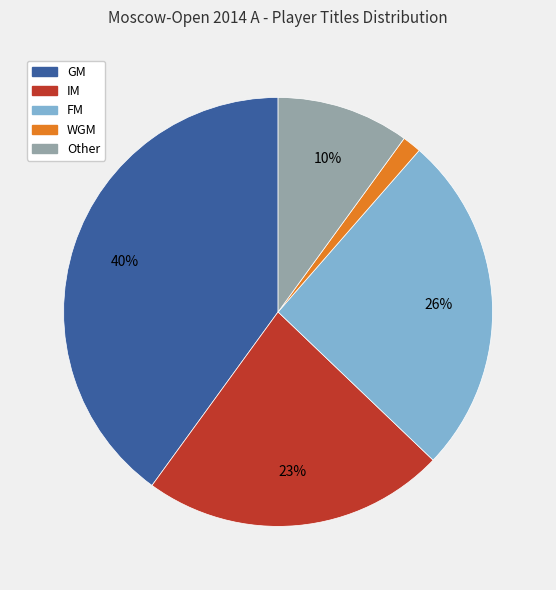

Is it true that Other is 10% of the pie?

True